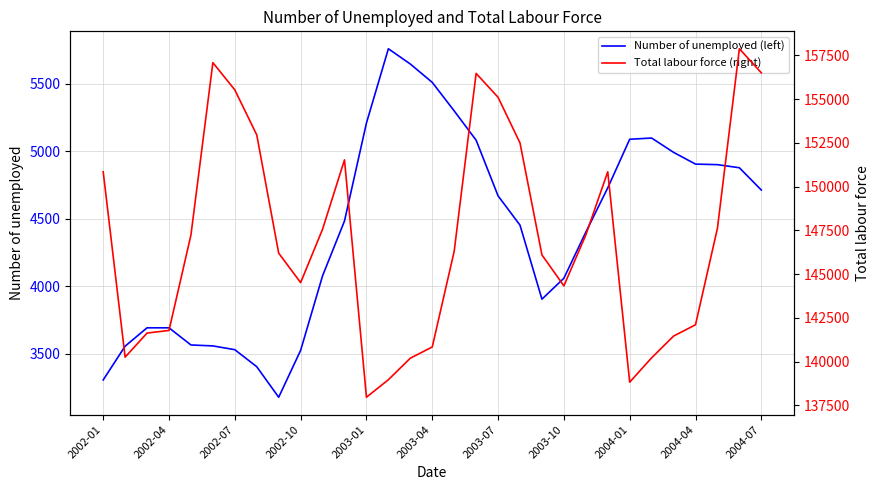

Reading left to right, transcribe all the data shown in this chart.

Number of unemployed (left): 3306	3556	3692	3692	3565	3558	3530	3404	3178	3525	4077	4483	5208	5758	5645	5509	5298	5081	4669	4452	3904	4059	4400	4728	5088	5097	4991	4904	4900	4877	4712
Total labour force (right): 150846	140254	141630	141779	147229	157081	155525	152953	146198	144512	147563	151527	137963	138963	140194	140835	146302	156466	155103	152492	146096	144328	147232	150846	138825	140215	141457	142104	147620	157875	156500